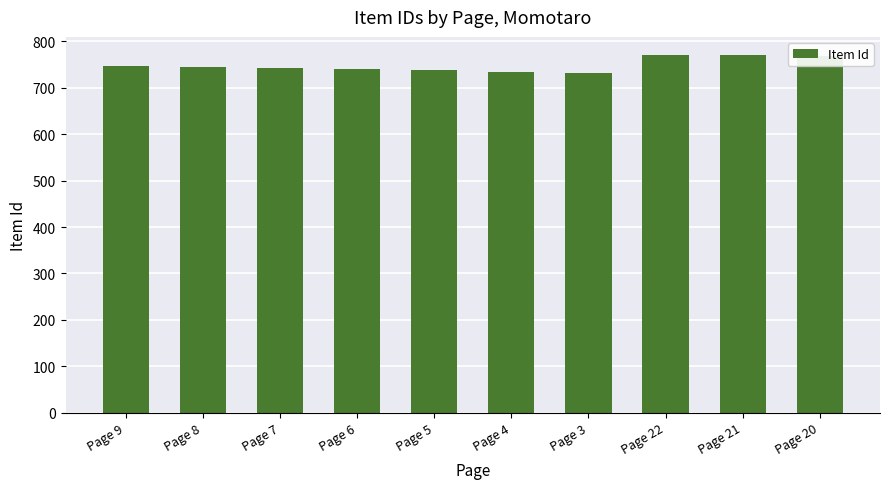

What is the change in value from Page 7 to Page 6?

-2